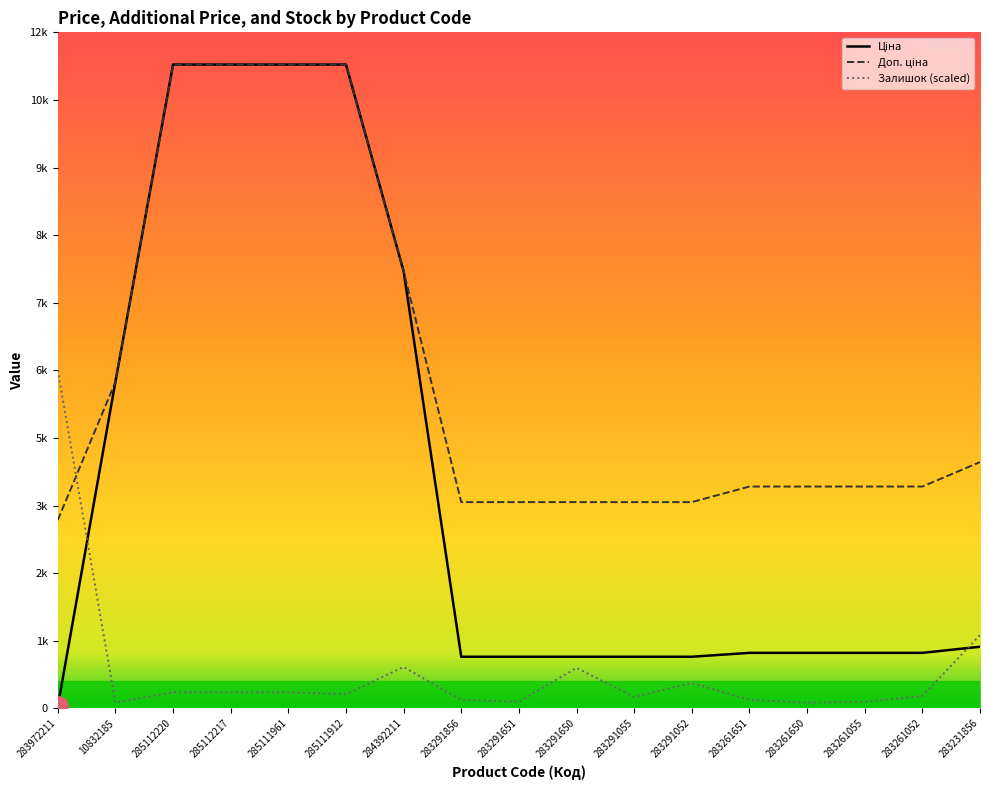

Does the chart have visible grid lines?

No